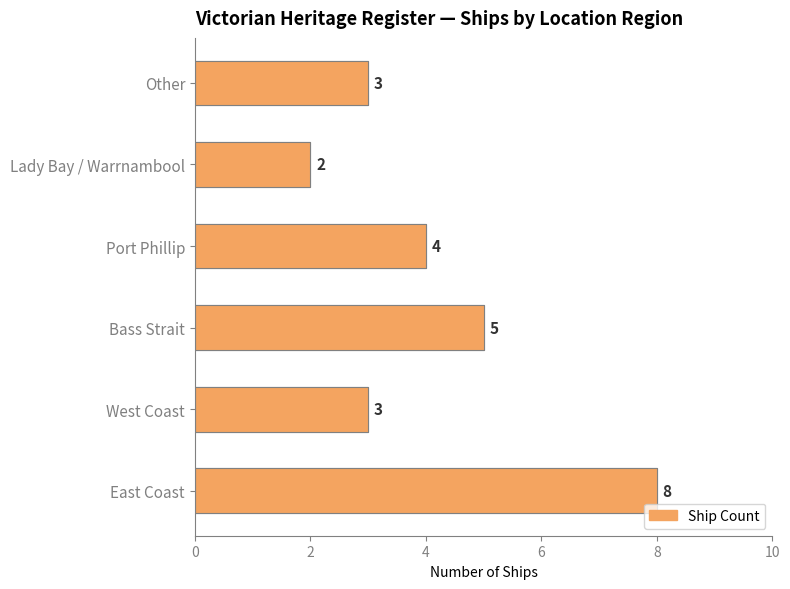

What is the difference between the maximum and second lowest values?

5